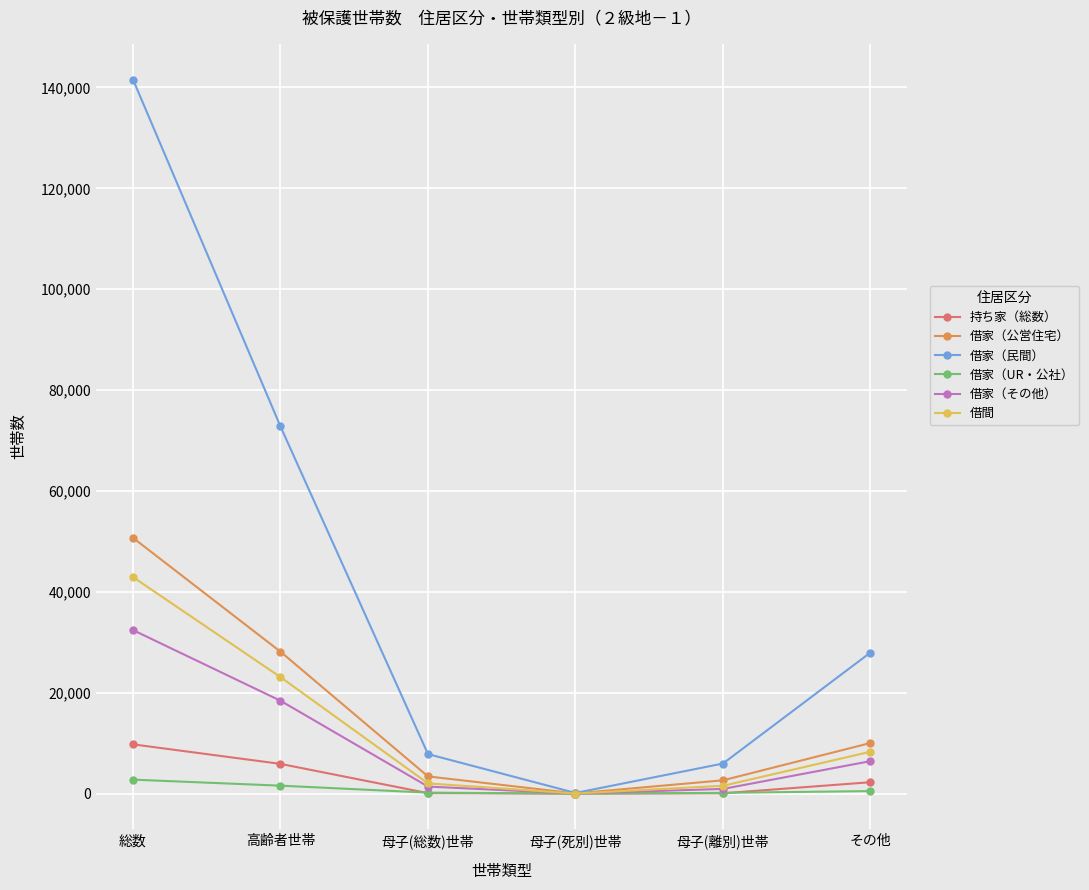

What is the minimum value for 借間?

29